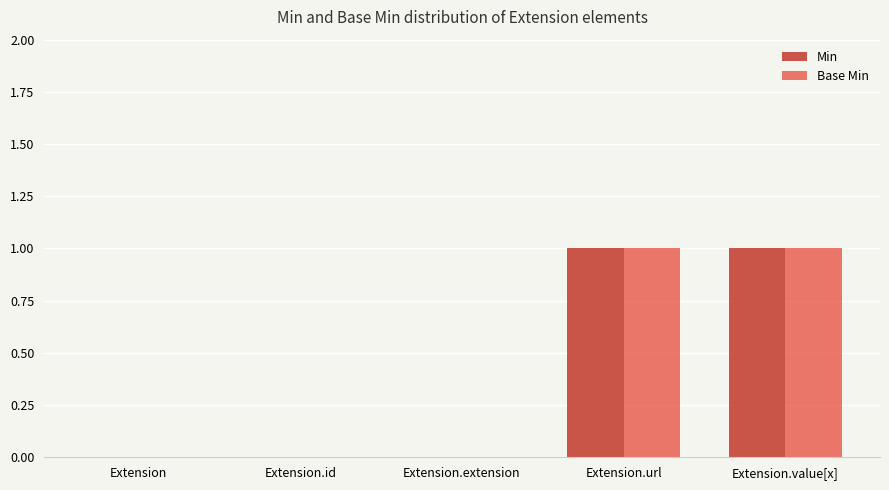

Is it true that Base Min equals 1 at Extension.value[x]?

True